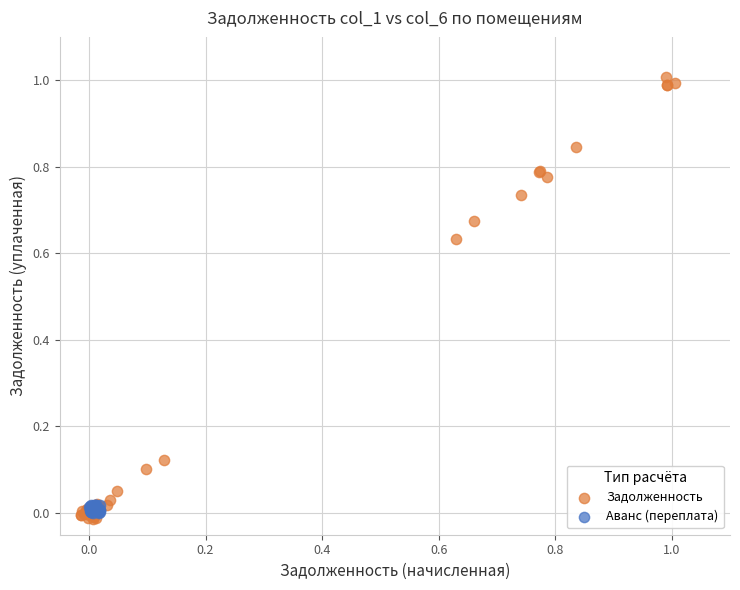

Which series has the largest Y range (max minus min)?

Задолженность